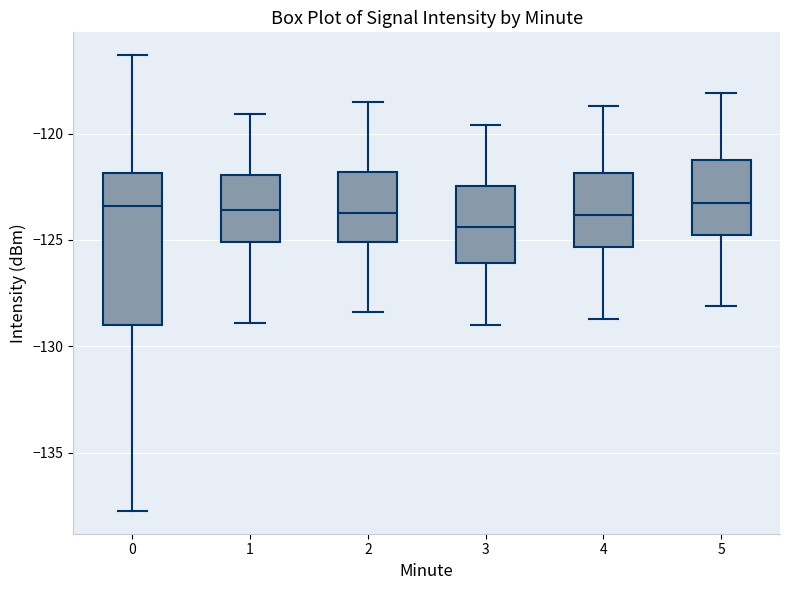

Comparing the boxes themselves (not the whiskers), which one is the tallest?

0